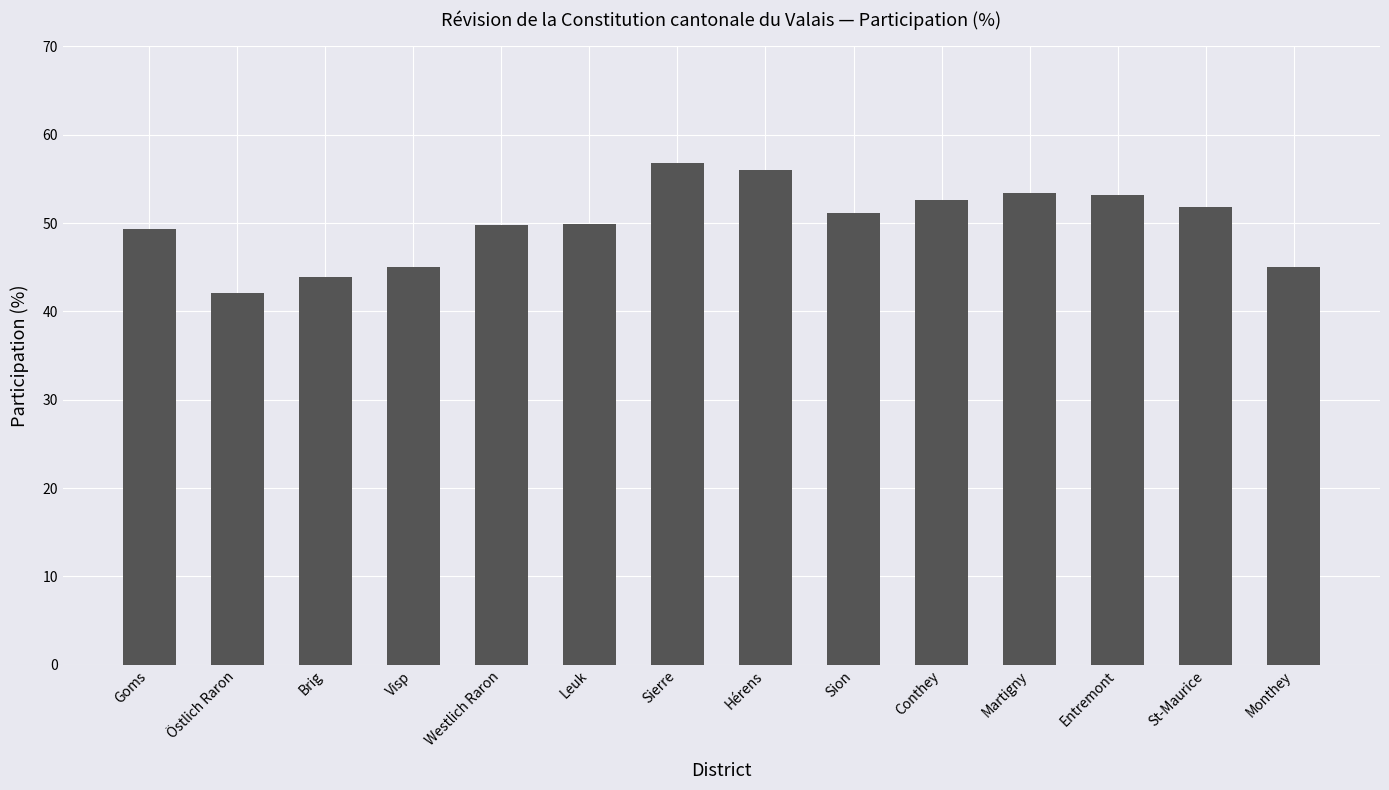

Which has a higher value, Monthey or Sierre?

Sierre